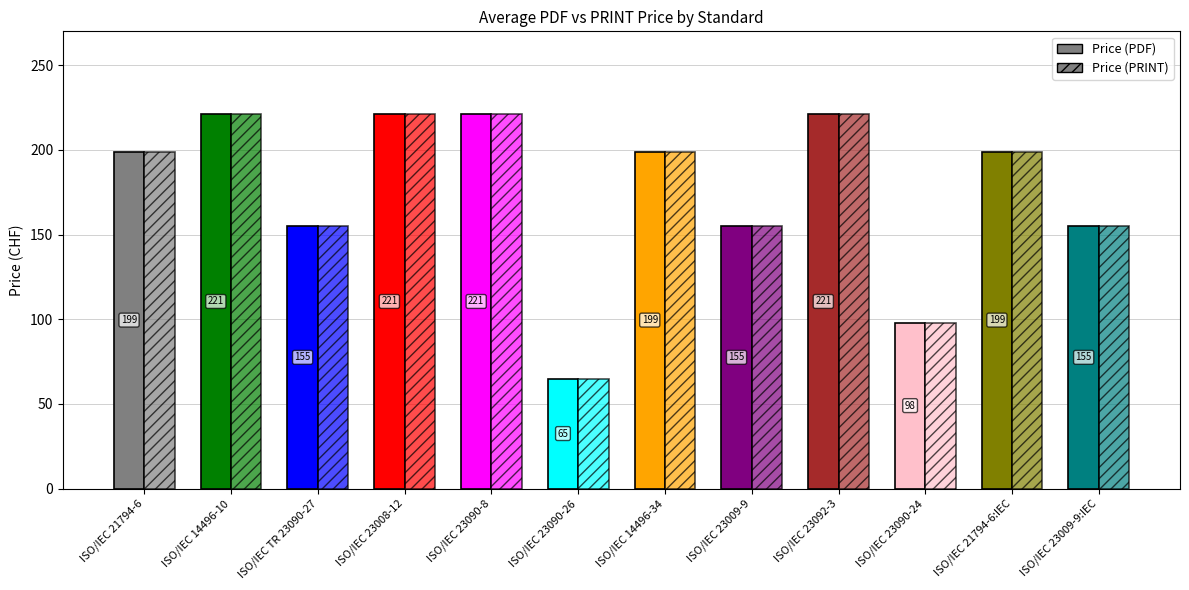

What is the sum of the Price (PDF) values at ISO/IEC 23092-3 and ISO/IEC 23009-9:IEC?

376